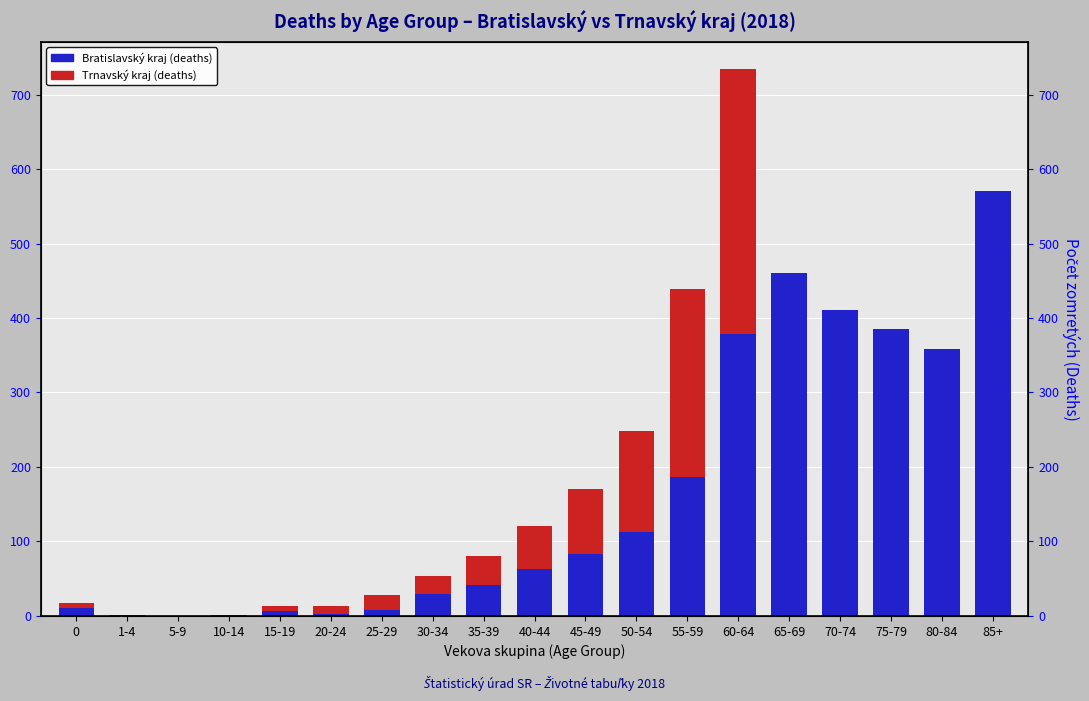

The Bratislavský kraj (deaths) series shows 541 at 70-74. True or false?

False